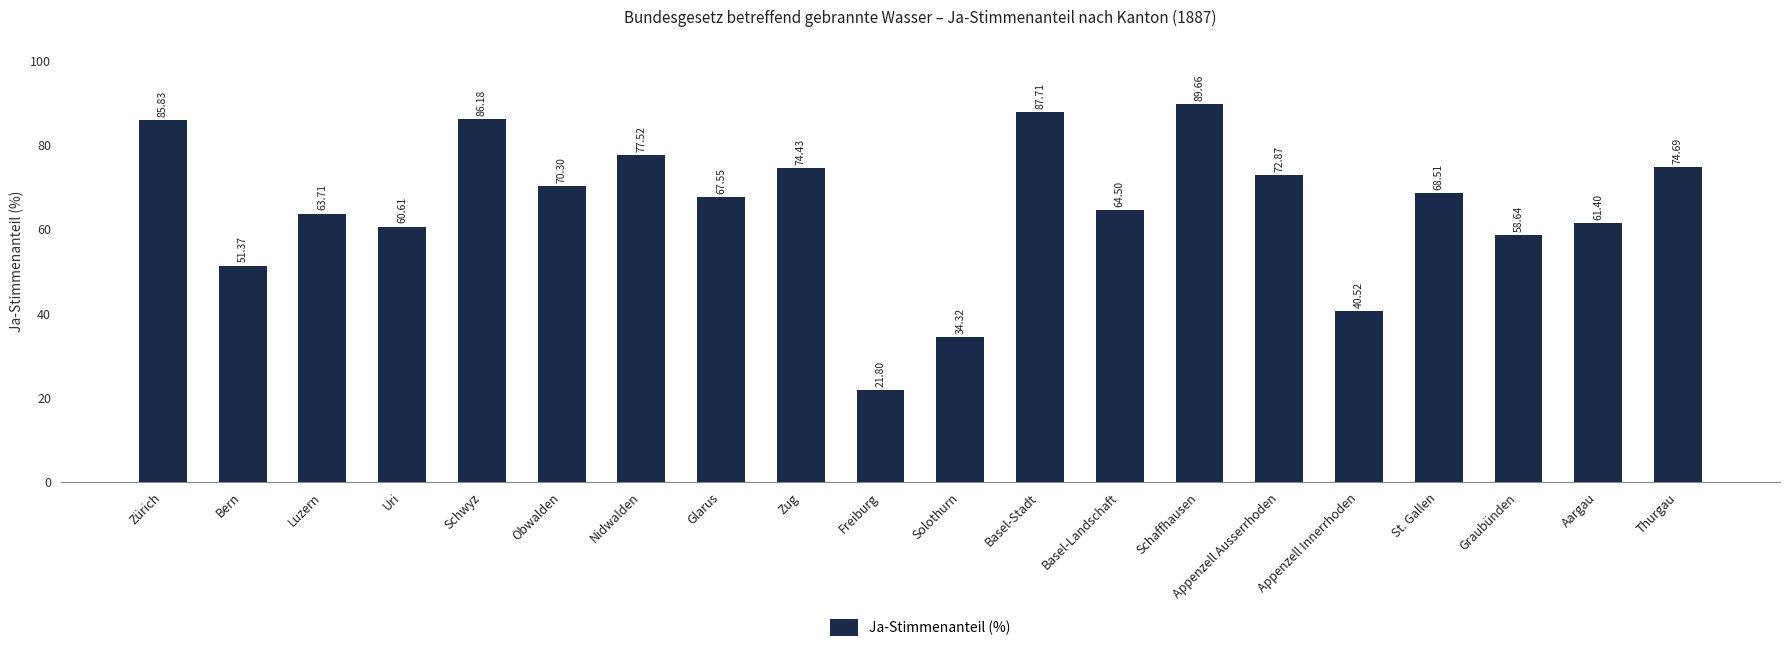

What is the sum of the values at Solothurn and Zürich?

120.1